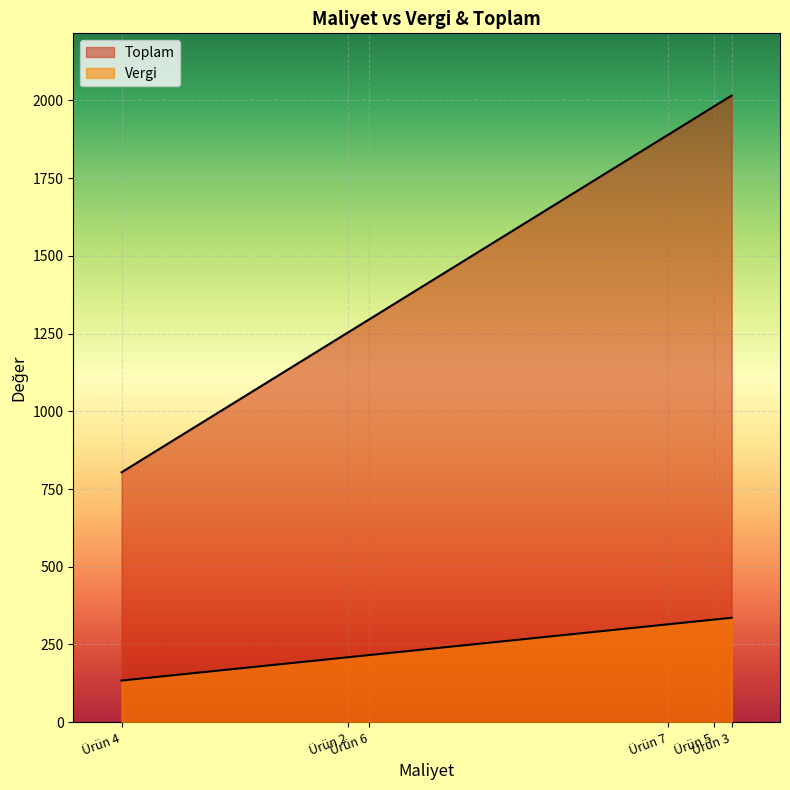

Which series has the widest spread of values?

Toplam